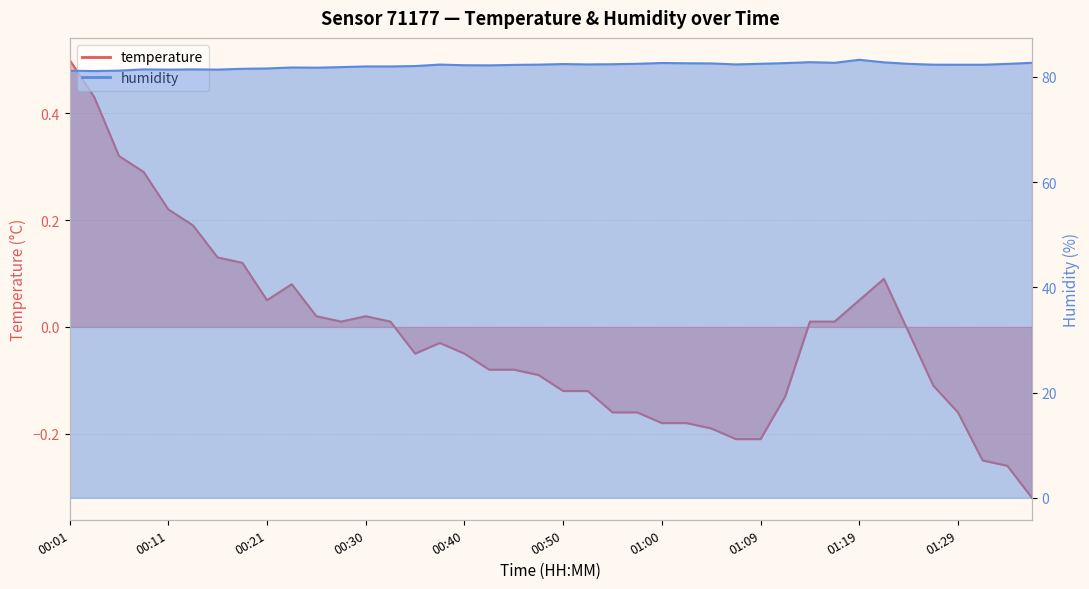

What is the maximum value shown in the chart?

83.2